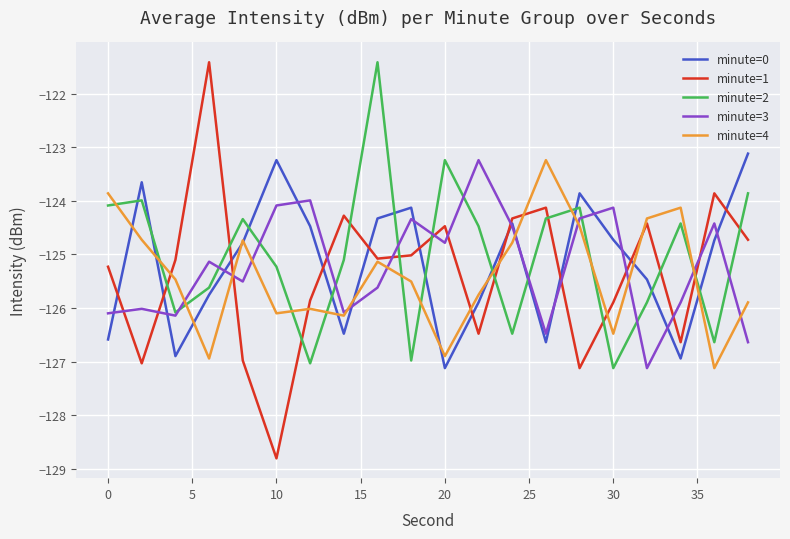

Which series has the largest range (max minus min)?

minute=1